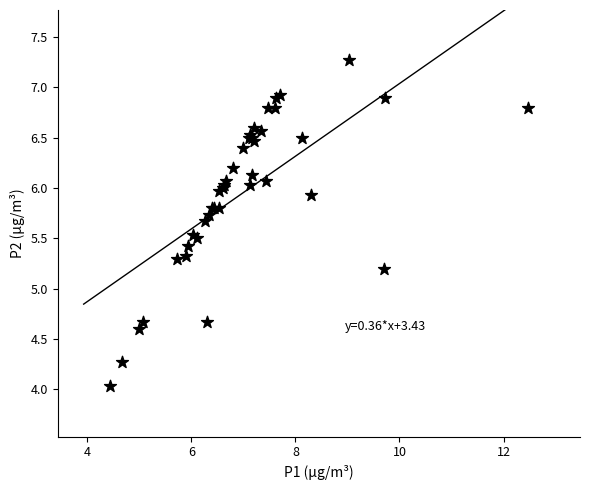

What Y value in the scatter plot is closest to 5?

5.2